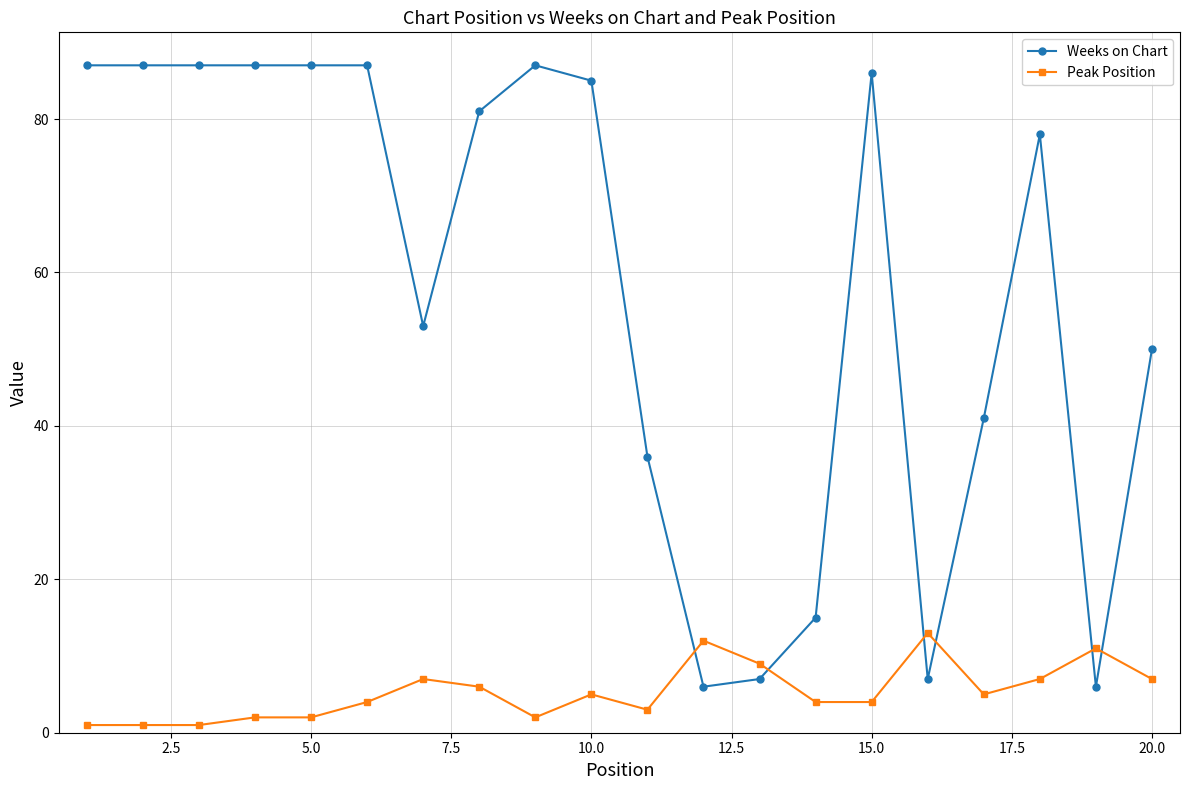

Which series has the largest range (max minus min)?

Weeks on Chart